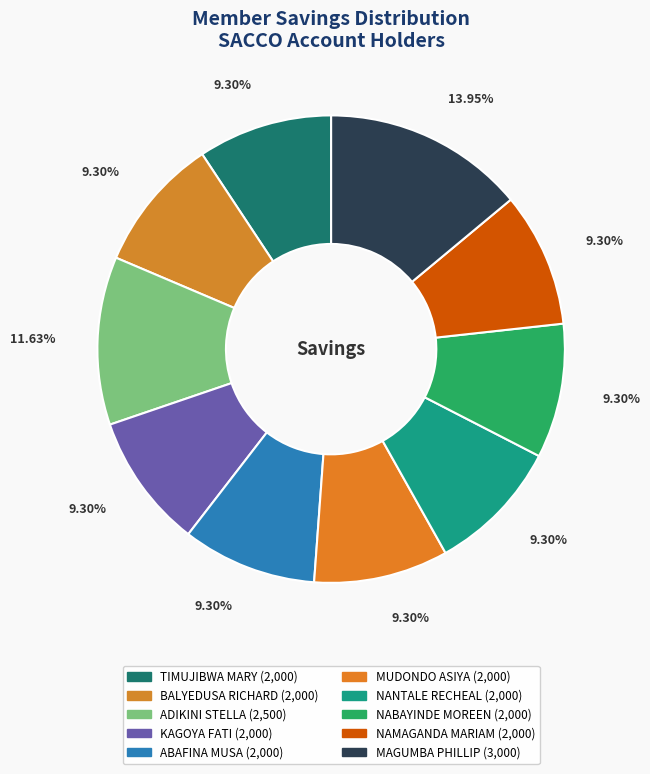

How many segments does this pie chart have?

10